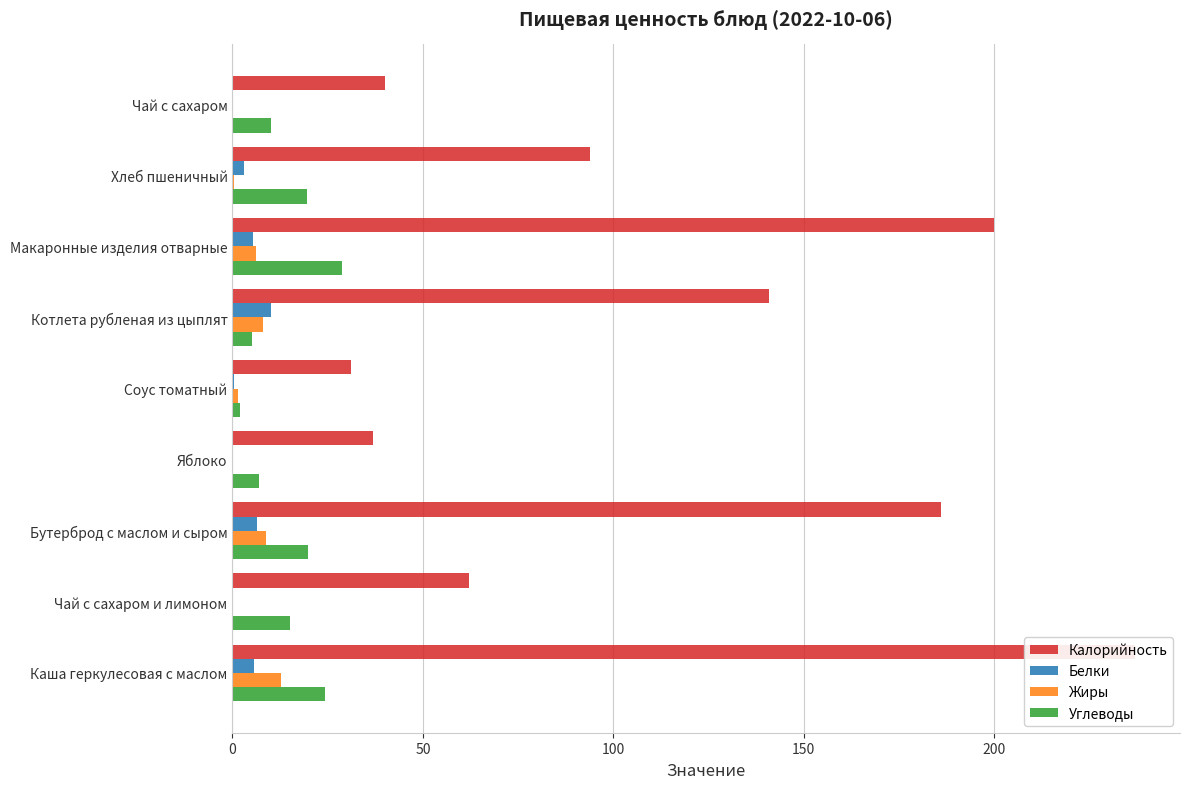

What is the greatest value displayed?

237.0